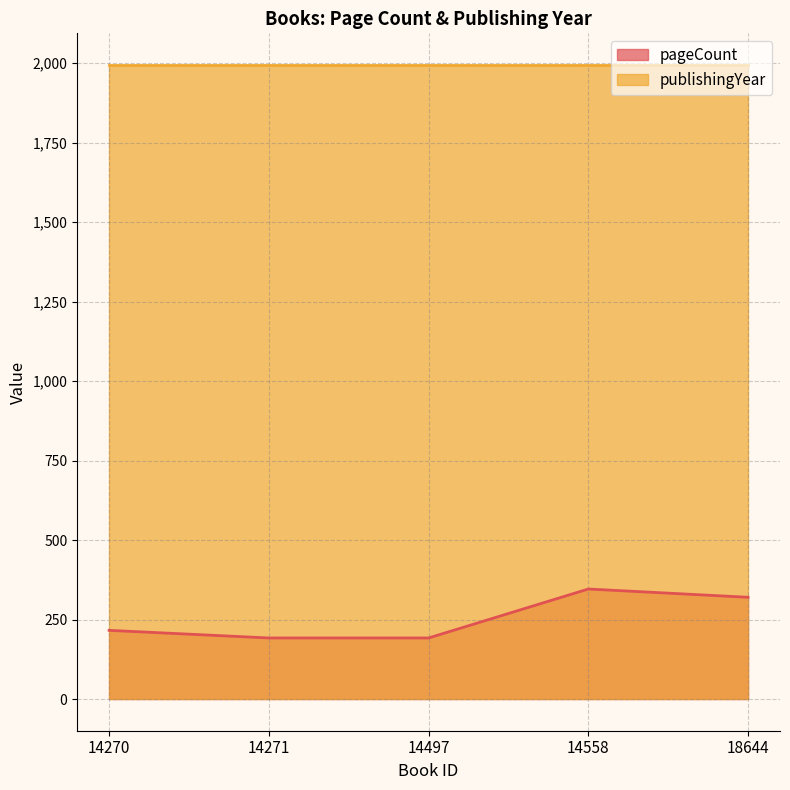

What is the change in value from 14270 to 14558?

+130